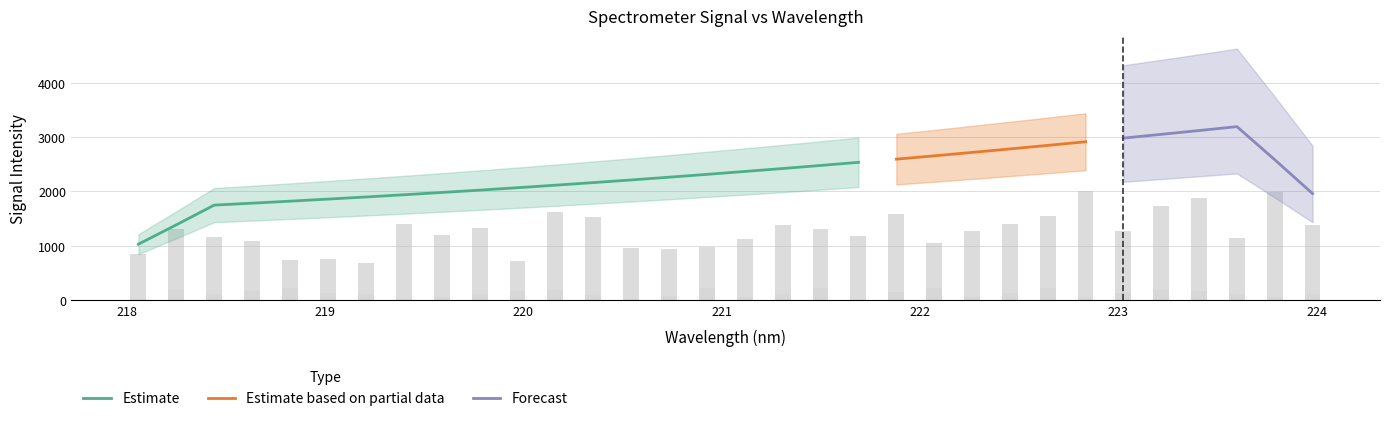

What position from the left is 219.9712?

11